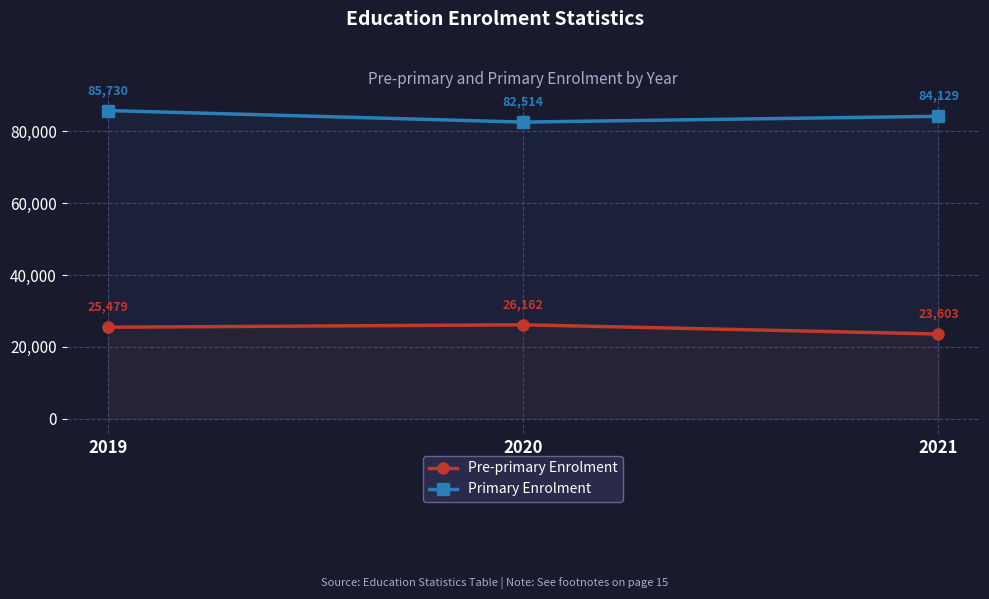

How many values in the Pre-primary Enrolment series are below 25479?

1